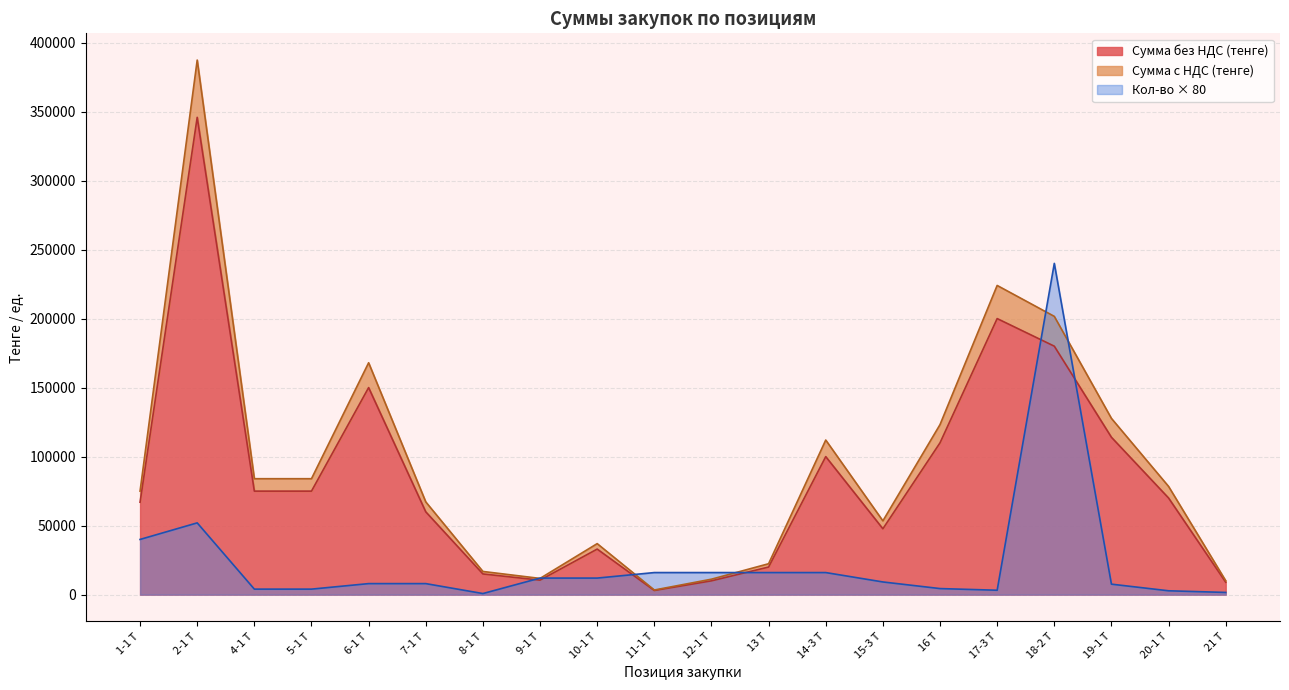

Reading right to left, extract all data points from this chart.

Сумма без НДС (тенге): 9000	70000	114000	180000	200000	110000	47725	100000	20000	10000	3000	33000	10500	15000	60000	150000	75000	75000	345800	66965
Сумма с НДС (тенге): 10080	78400	127680	201600	224000	123200	53452	112000	22400	11200	3360	36960	11760	16800	67200	168000	84000	84000	387296	75000
Кол-во (объем): 1600	2800	7600	240000	3200	4400	9200	16000	16000	16000	16000	12000	12000	800	8000	8000	4000	4000	52000	40000